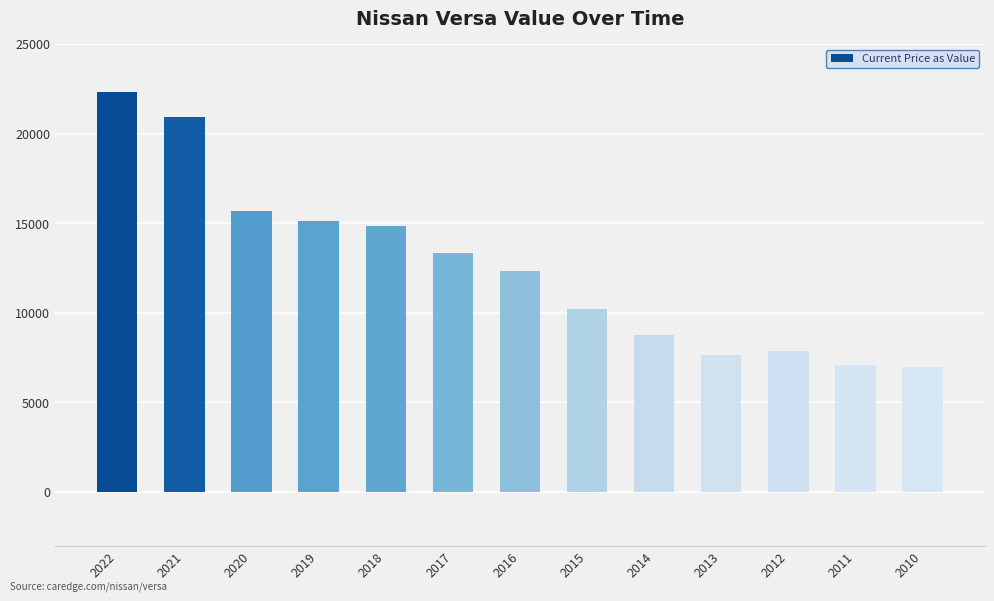

Reading right to left, extract all data points from this chart.

6957	7104	7870	7624	8730	10203	12345	13352	14831	15113	15671	20907	22310